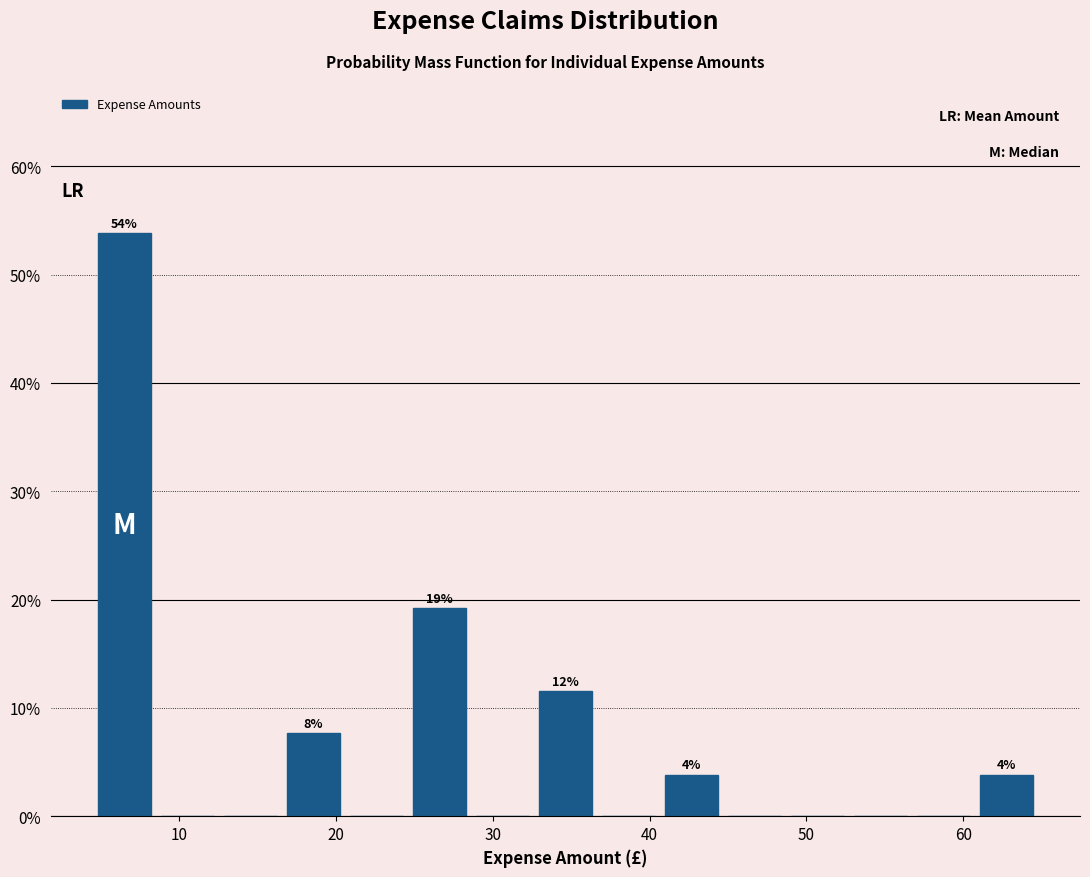

Over which range of the x-axis is the bar tallest?

5 to 9